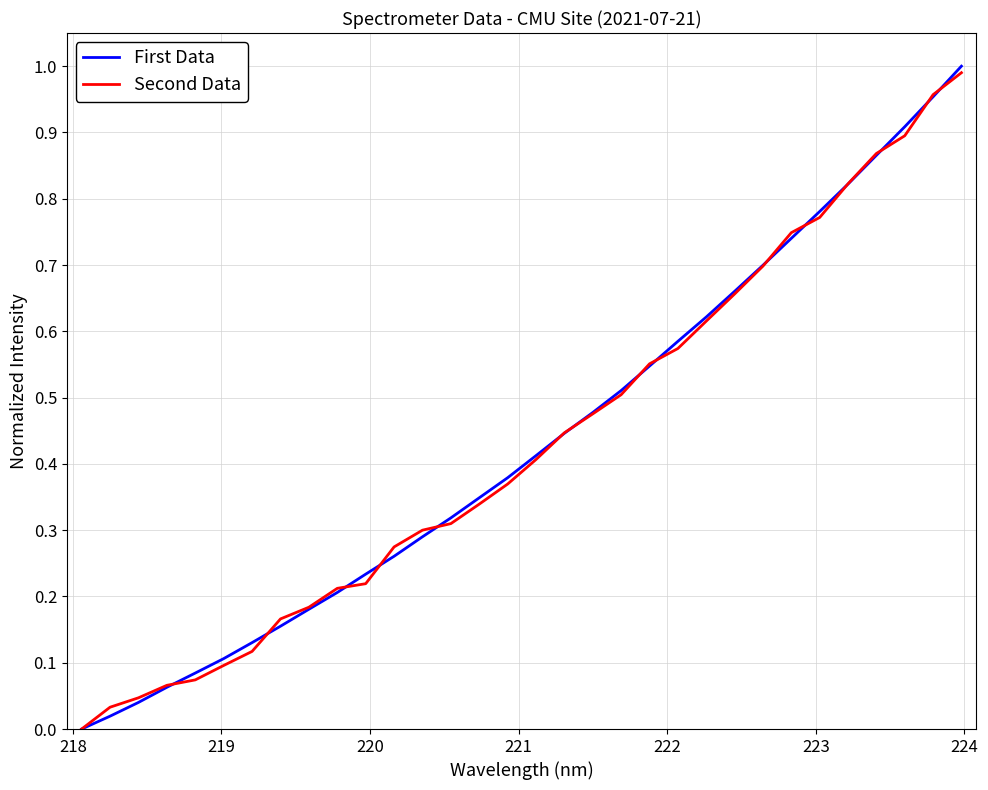

Which series has the widest spread of values?

First Data